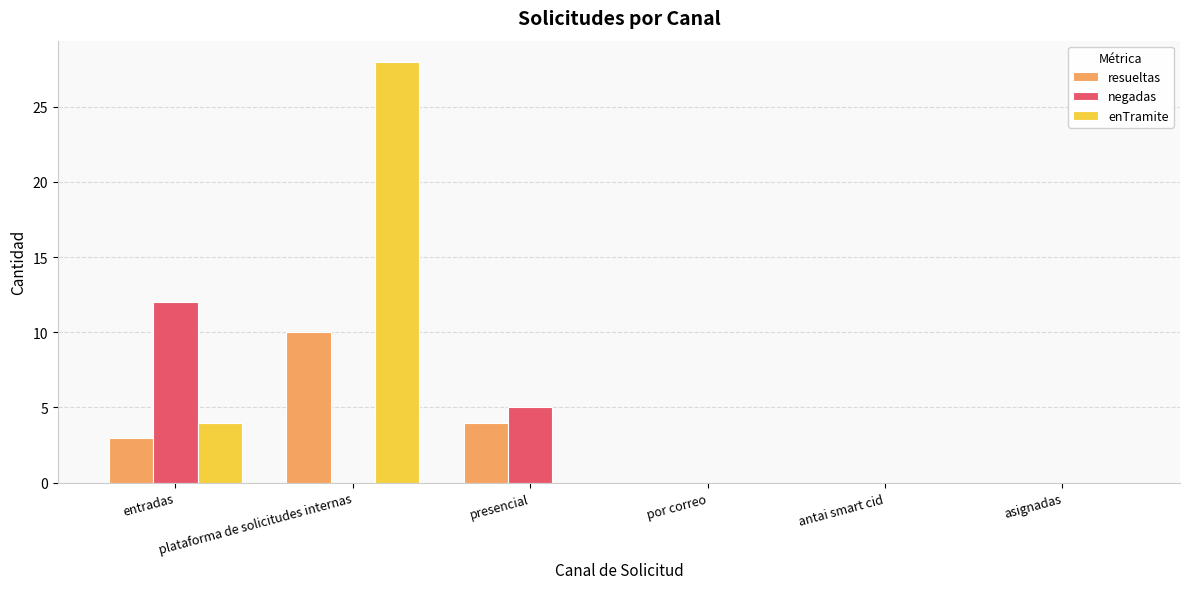

Which series has the largest total across all categories?

enTramite